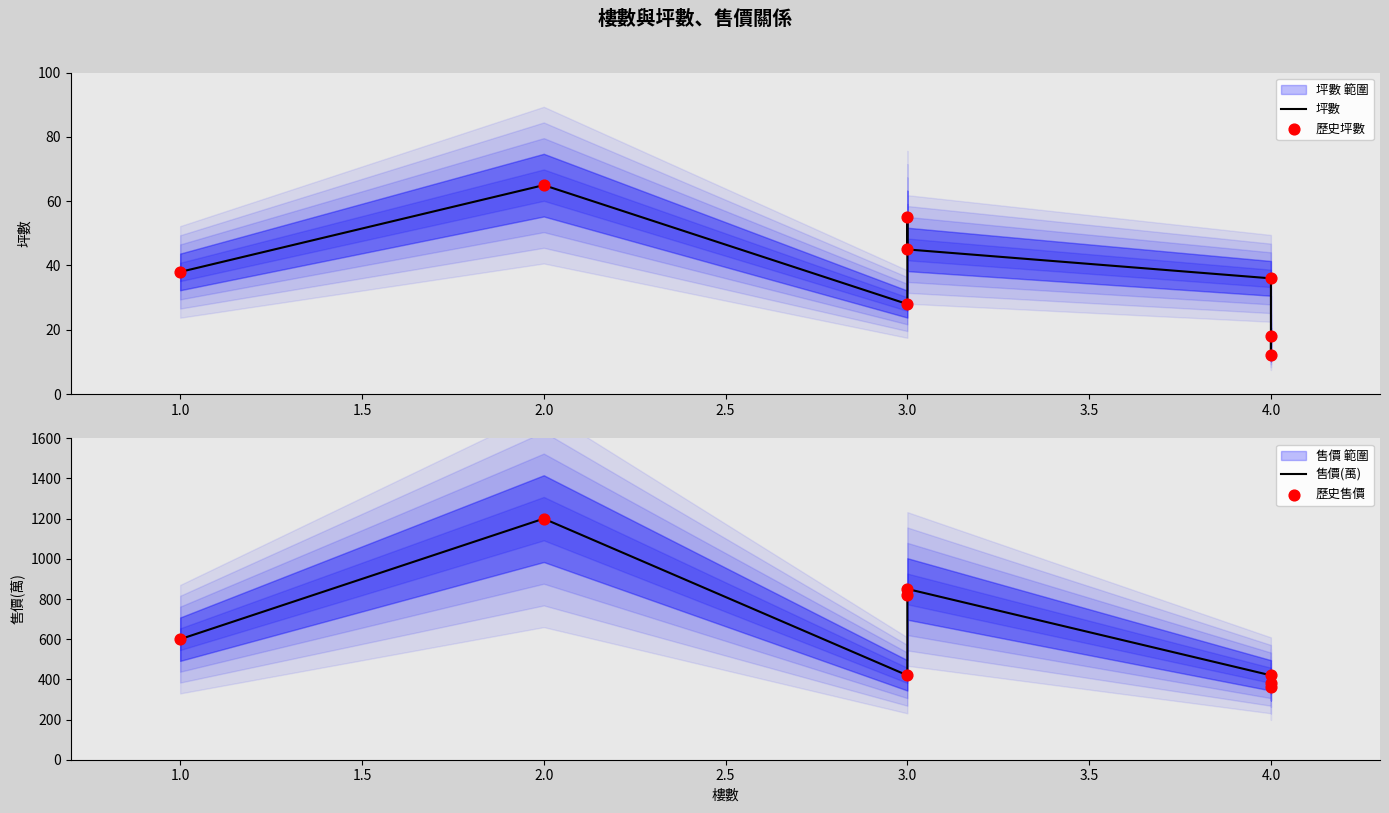

Which series contains the lowest Y value?

坪數